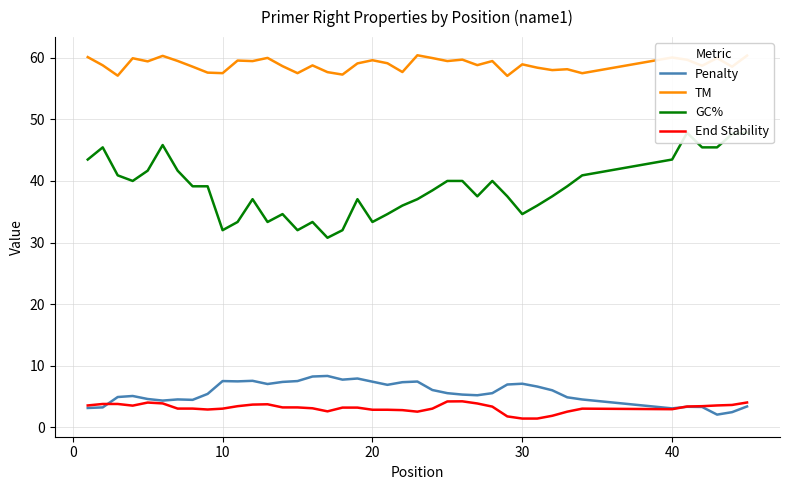

Which series has the largest total across all categories?

TM